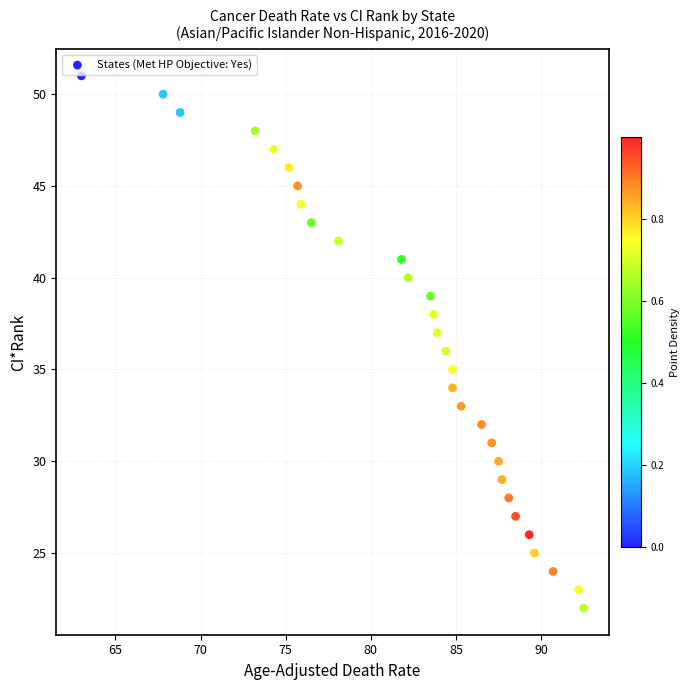

What is the range of Y values (max minus min)?

29